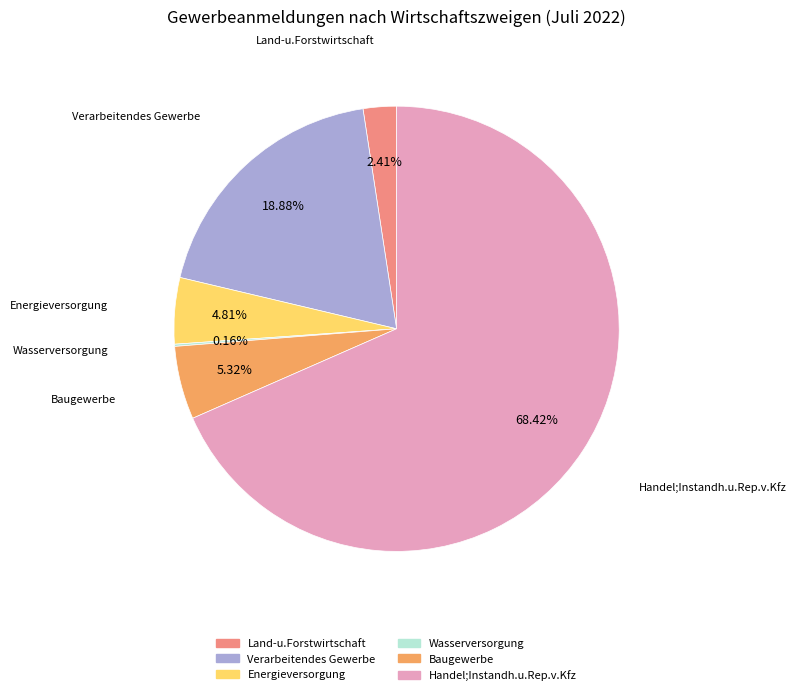

Is there any slice that represents more than half of the pie?

Yes